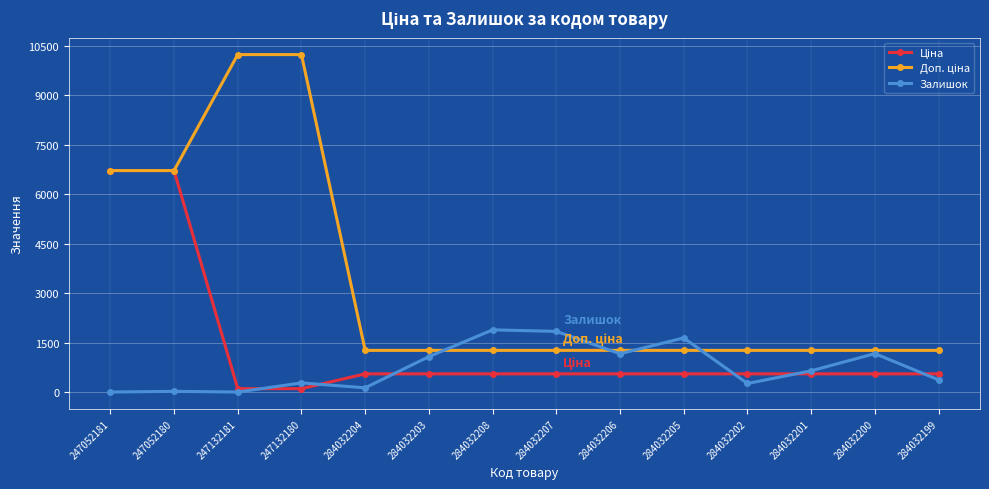

What is the difference between the highest and lowest values at 284032208?

1334.0